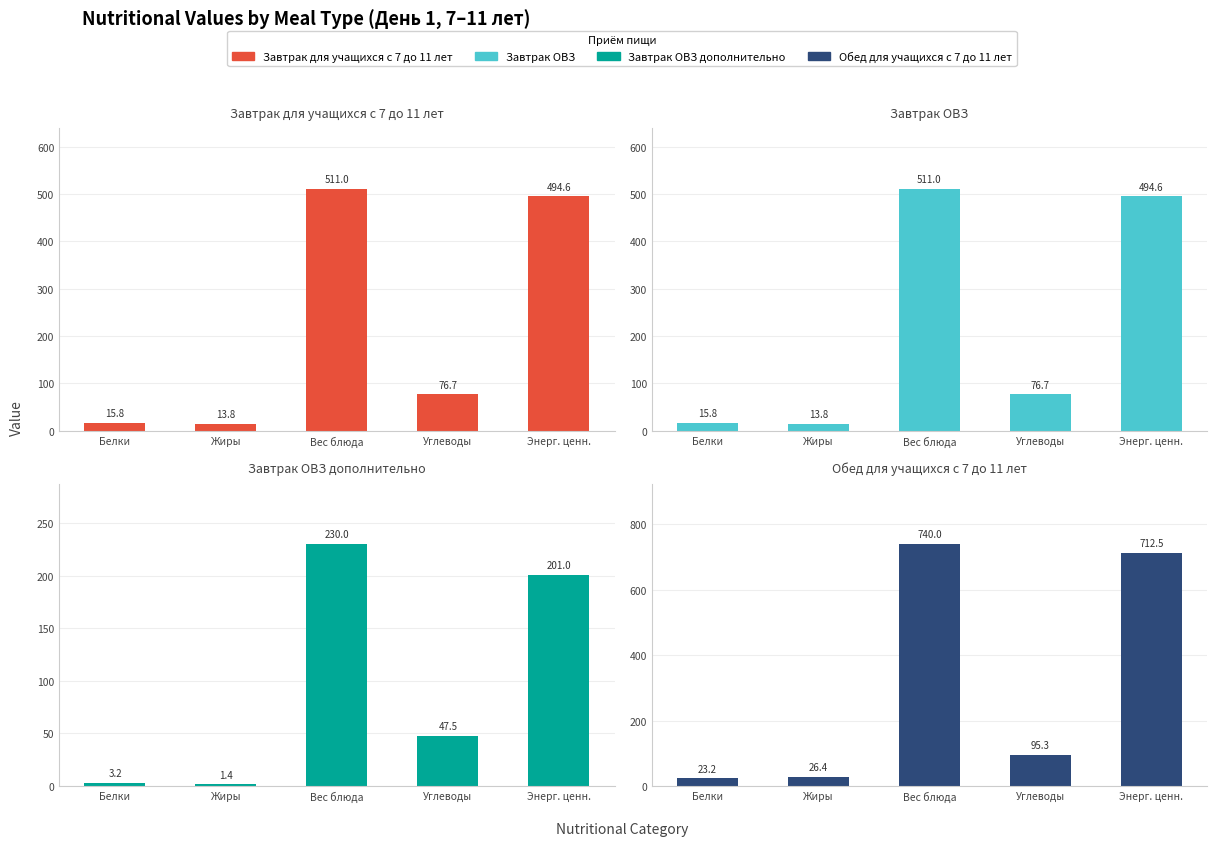

Reading right to left, what are all the values shown in this chart?

Завтрак для учащихся с 7 до 11 лет: Энерг. ценн.=494.6	Углеводы=76.7	Вес блюда=511.0	Жиры=13.8	Белки=15.8
Завтрак ОВЗ: Энерг. ценн.=494.6	Углеводы=76.7	Вес блюда=511.0	Жиры=13.8	Белки=15.8
Завтрак ОВЗ дополнительно: Энерг. ценн.=201.0	Углеводы=47.5	Вес блюда=230.0	Жиры=1.4	Белки=3.2
Обед для учащихся с 7 до 11 лет: Энерг. ценн.=712.5	Углеводы=95.3	Вес блюда=740.0	Жиры=26.4	Белки=23.2